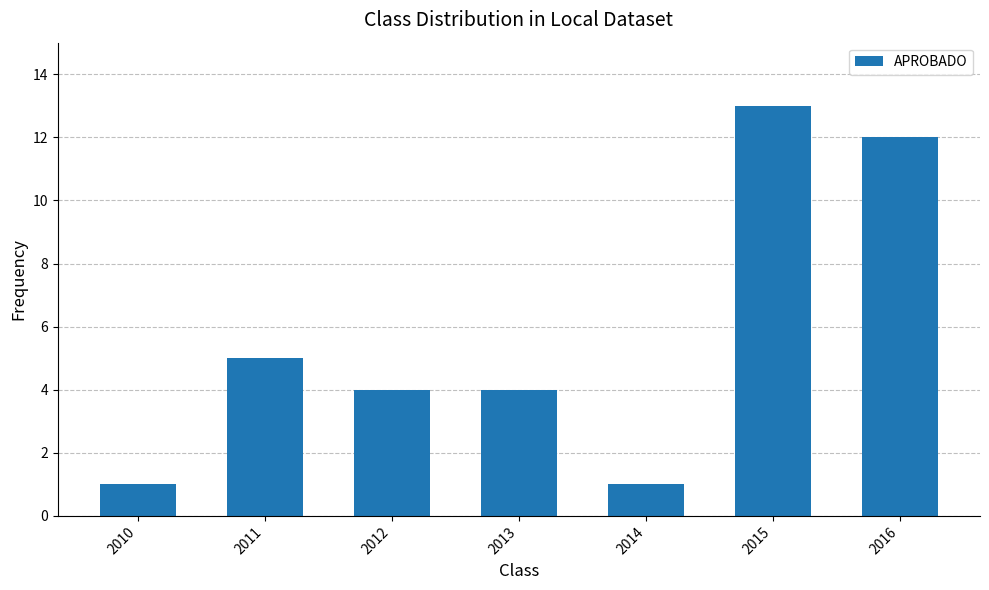

Does the chart contain stacked bars?

No